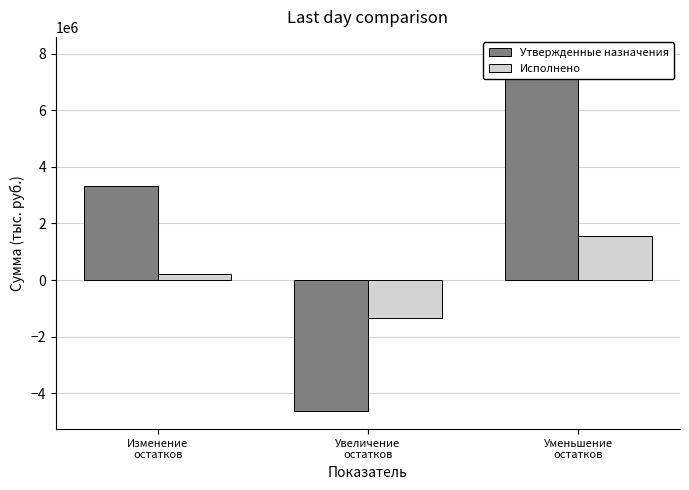

List the labels in order of Исполнено value, largest first.

Уменьшение
остатков, Изменение
остатков, Увеличение
остатков